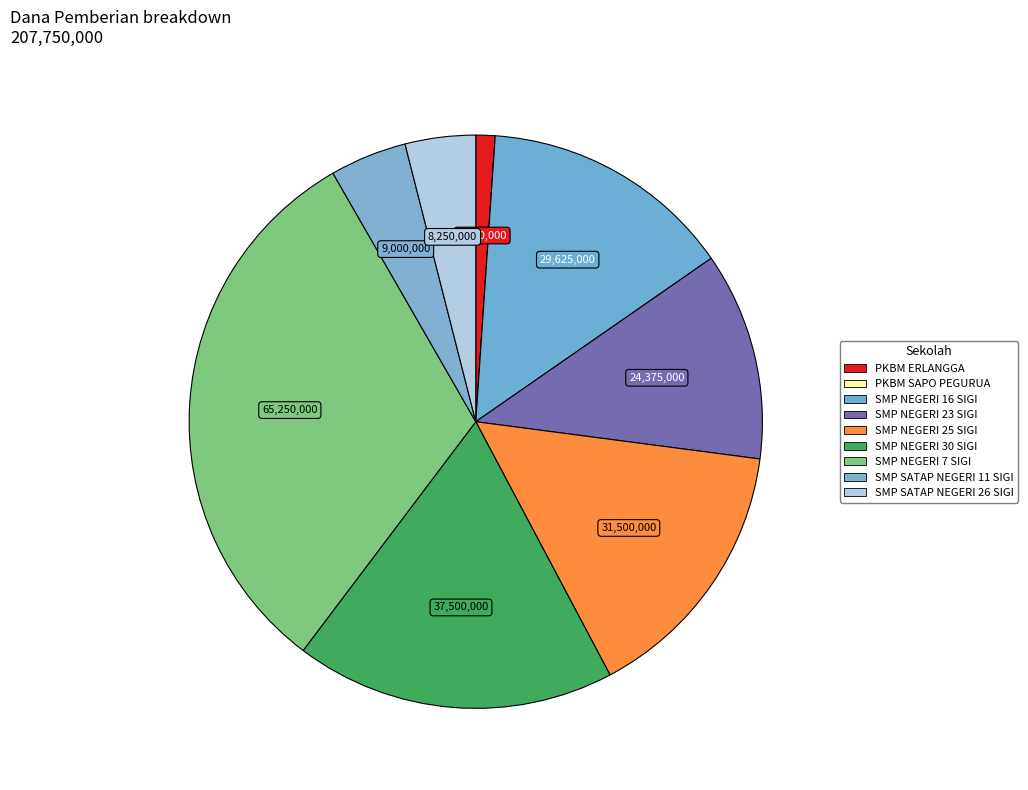

Is it true that SMP NEGERI 7 SIGI is 31% of the pie?

True